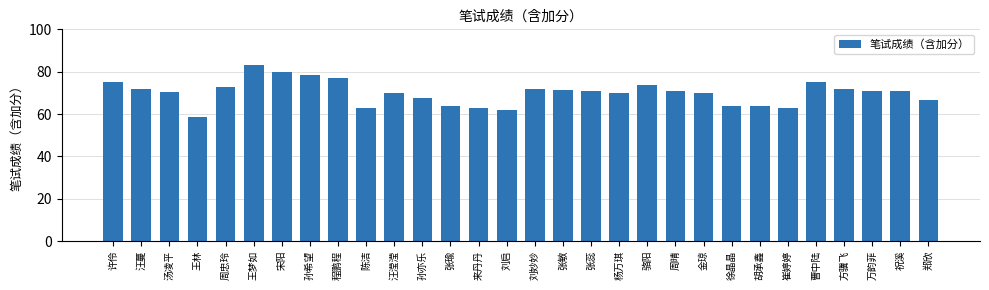

Which category has the lowest value across all series?

王林